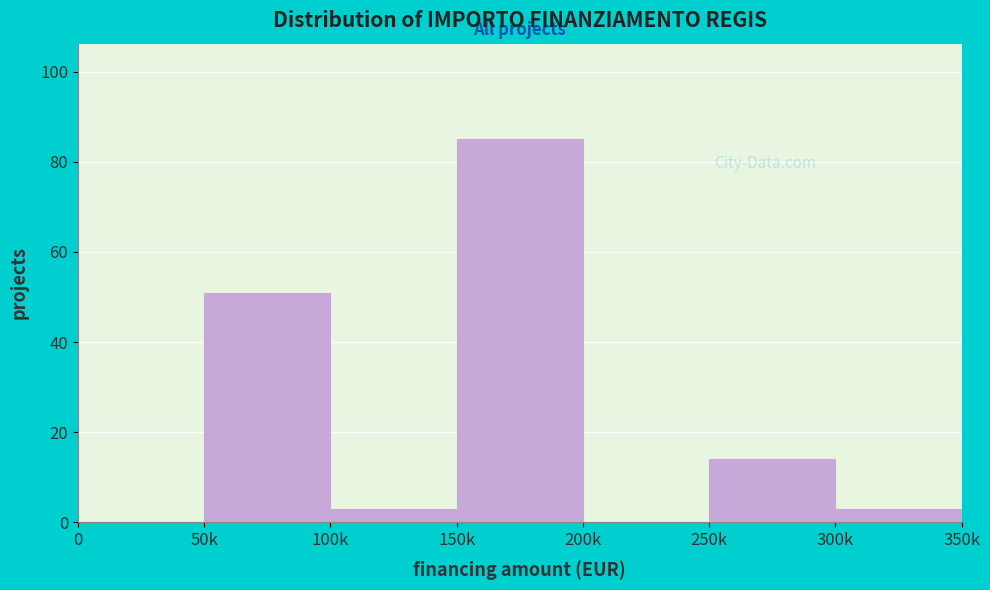

Reading left to right, extract all data points from this chart.

0=0	50k=51	100k=3	150k=85	200k=0	250k=14	300k=3